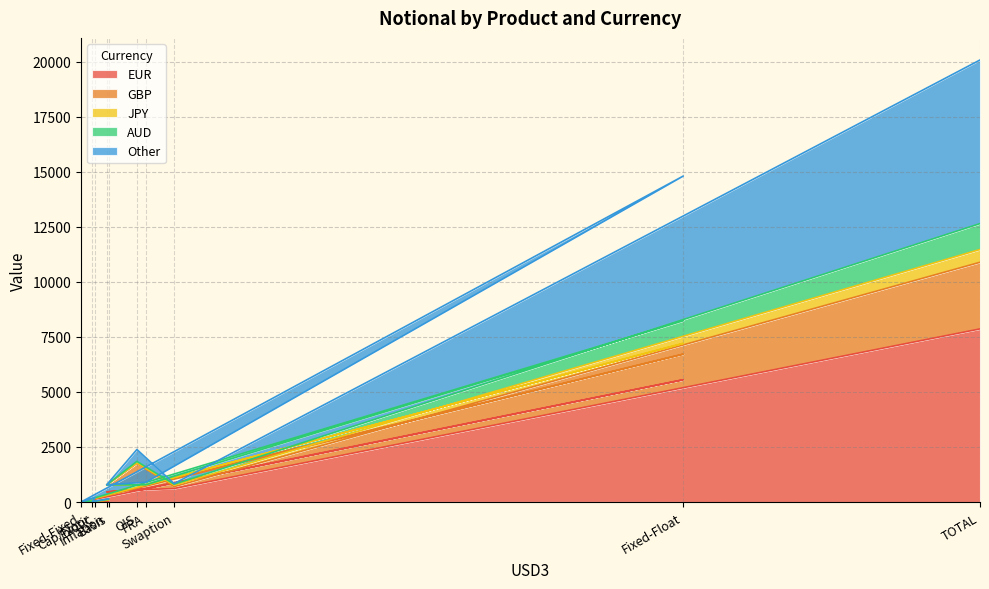

What are all the series names shown in the legend?

EUR, GBP, JPY, AUD, Other